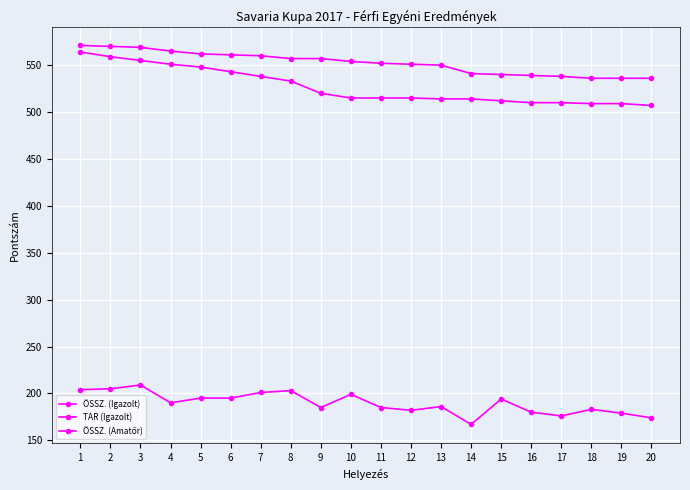

What is the value of the TAR (Igazolt) point at the 4th from the left?

190